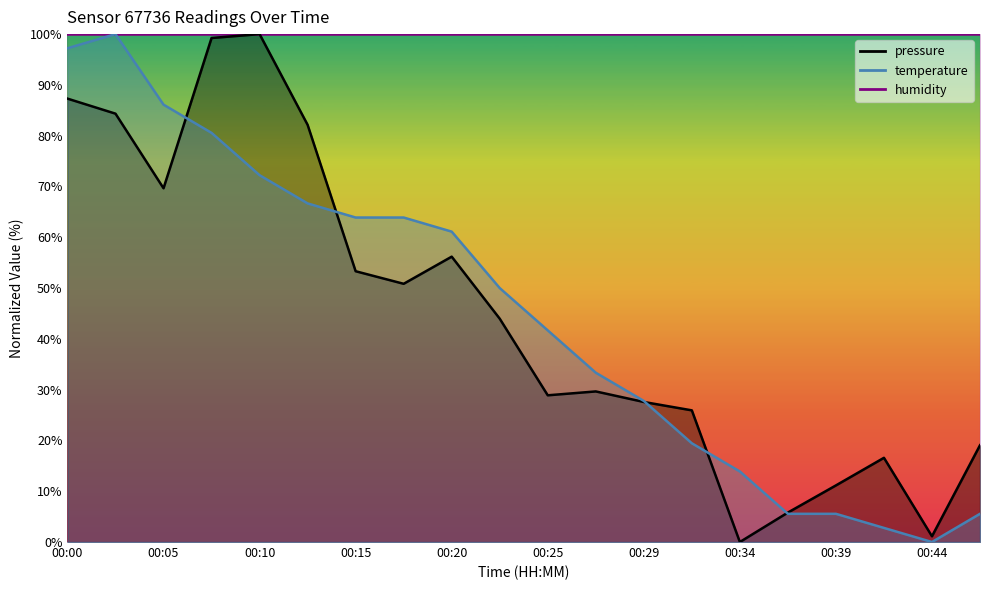

Which series ends up on top after the final intersection of temperature and pressure?

pressure